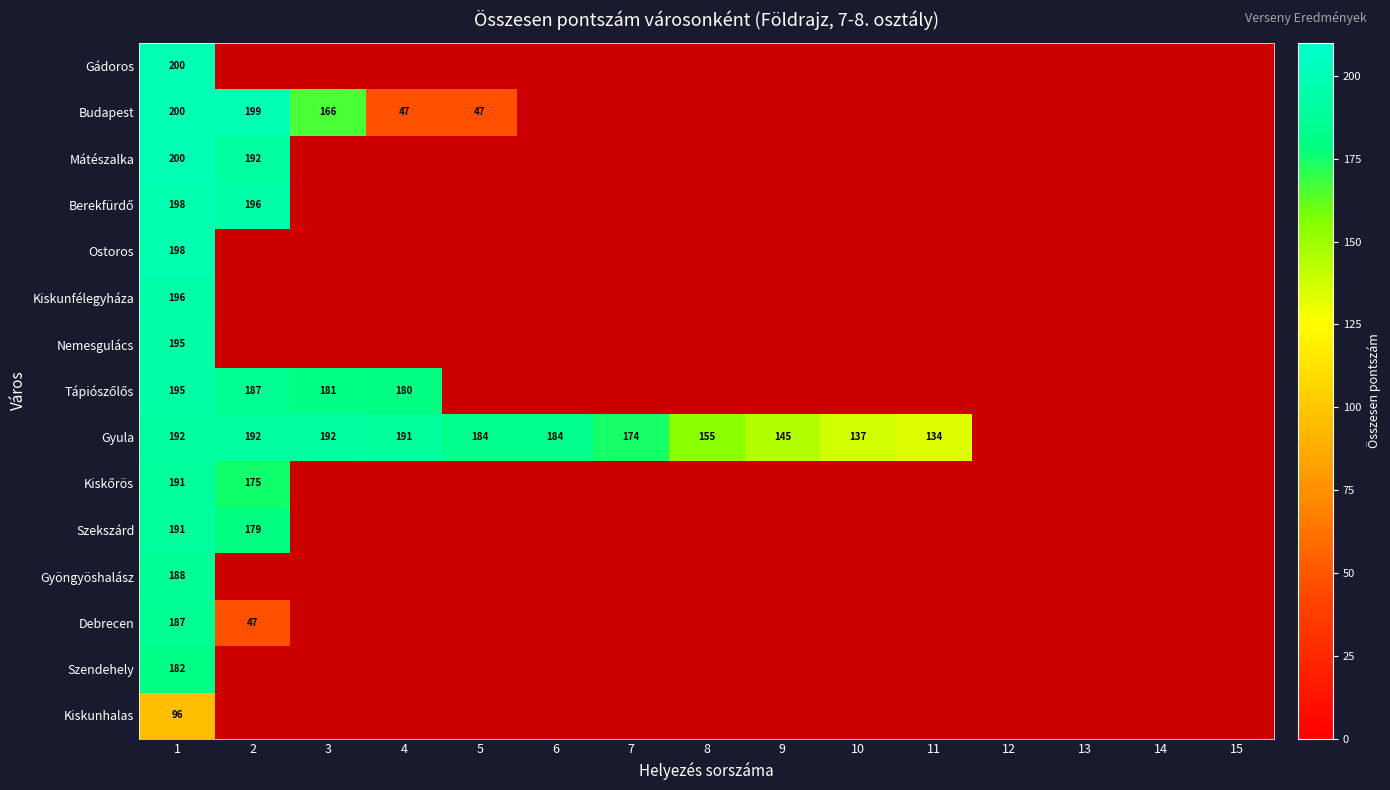

What is the difference between the Gyula values at 8 and 1?

37